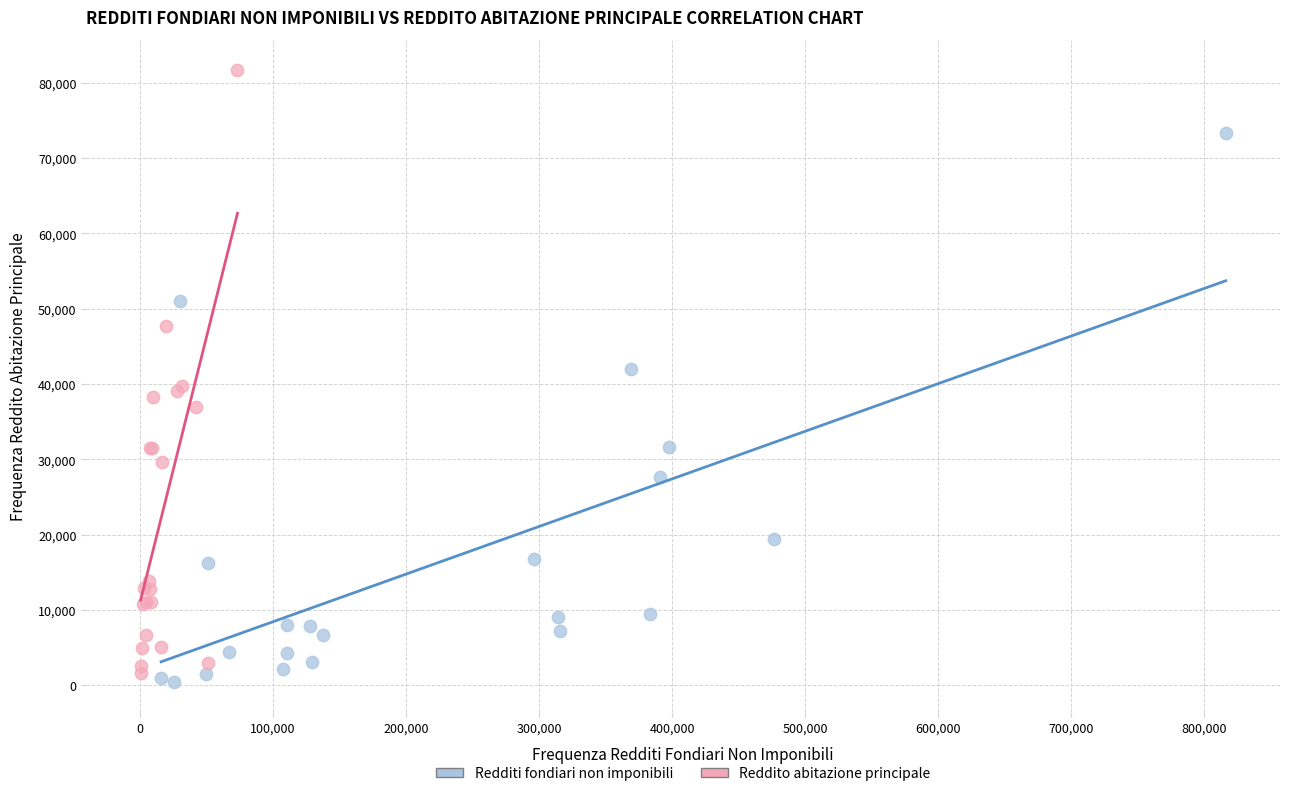

Which series reaches the minimum Y coordinate?

Redditi fondiari non imponibili